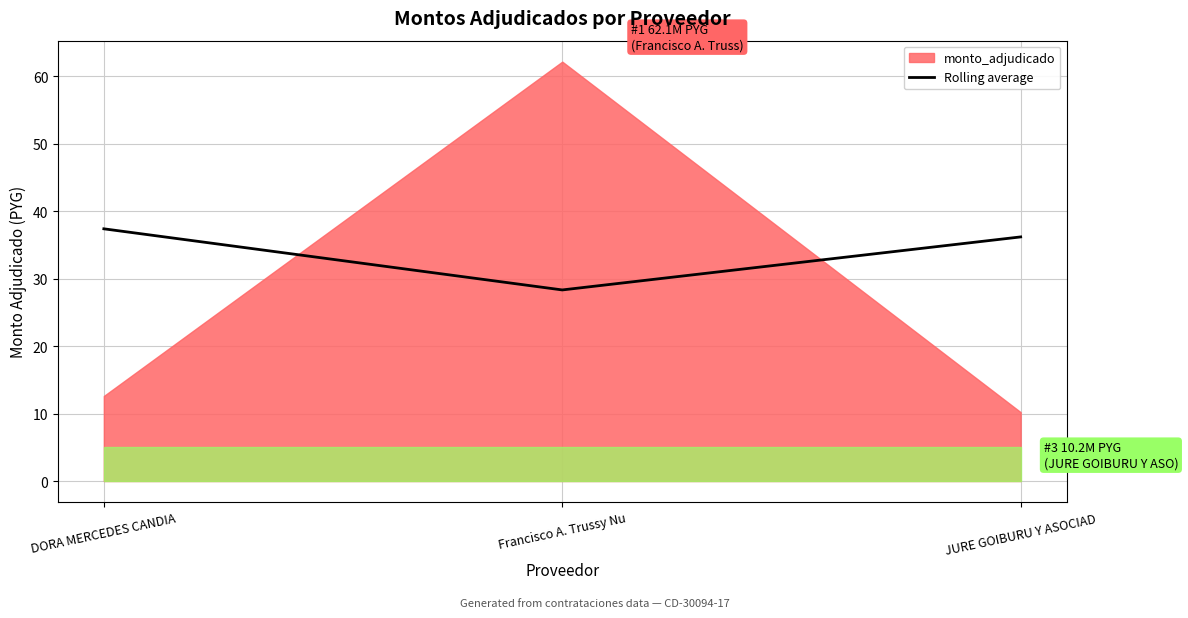

What is the label of the 3rd point from the left?

JURE GOIBURU Y ASOCIAD